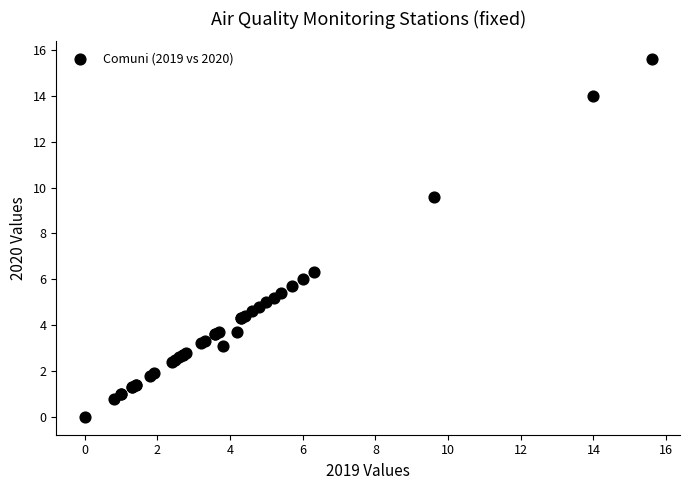

What Y value in the scatter plot is closest to 7?

6.3